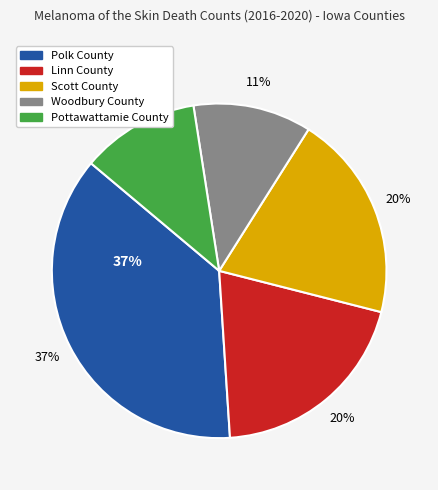

To the nearest percent, what is the difference between the largest and smallest slice percentages?

26%